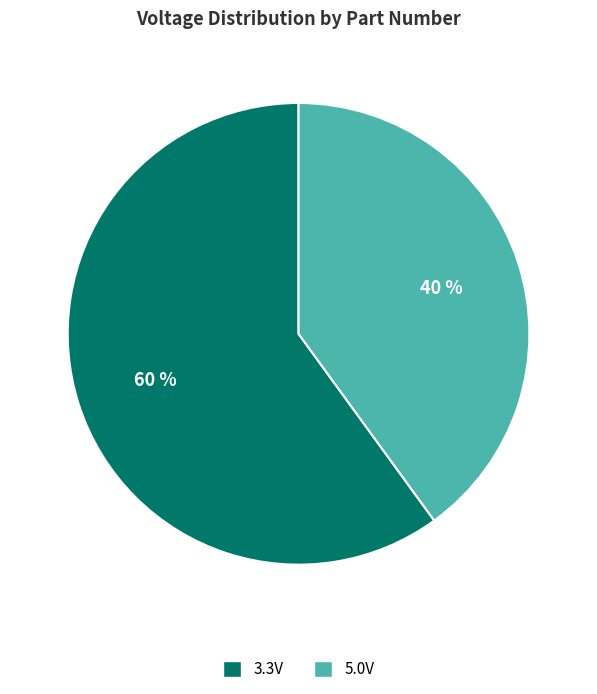

True or false: 5.0V accounts for 40% of the total.

True